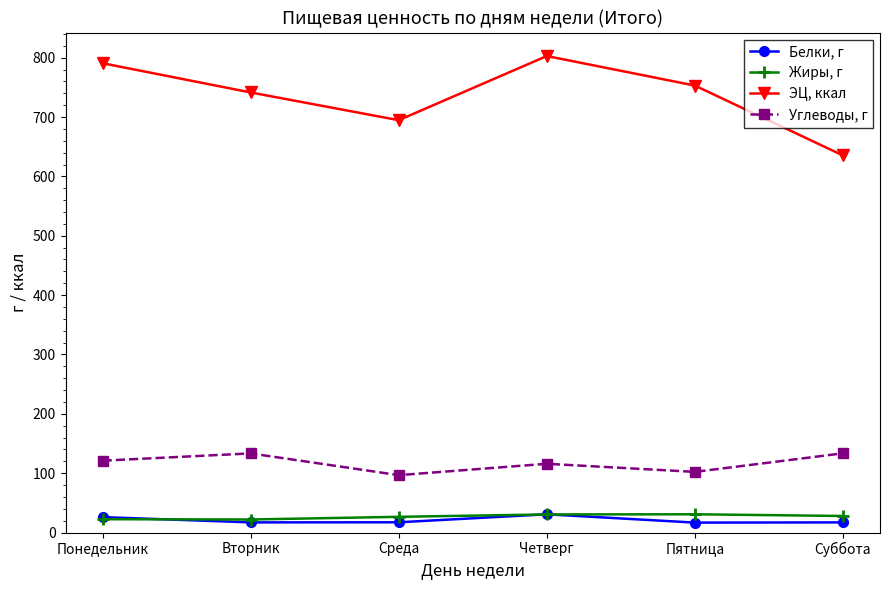

Is it true that Жиры, г equals 26.5 at Среда?

True